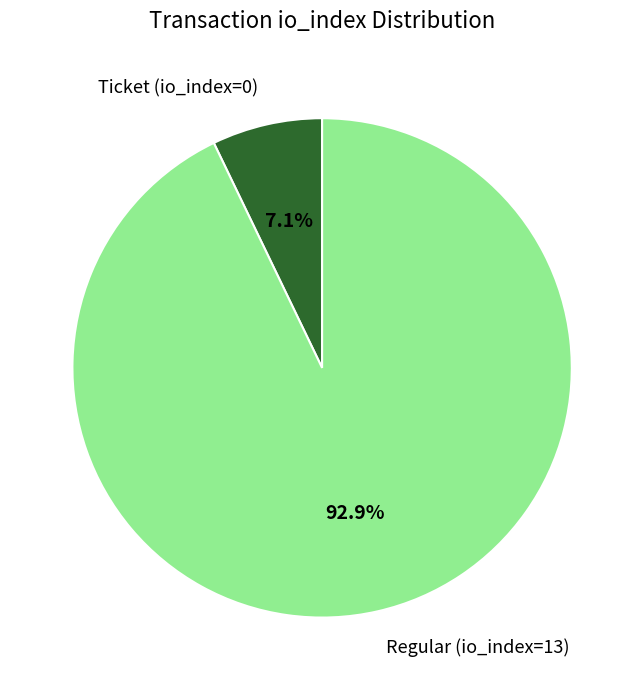

Which category accounts for the majority?

Regular (io_index=13)